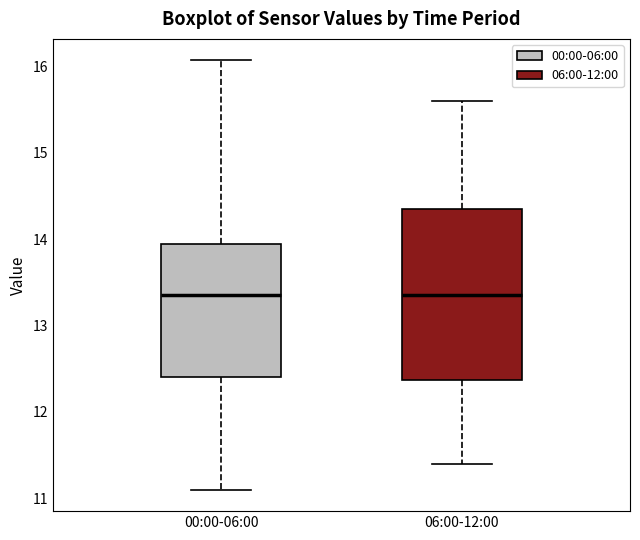

Reading left to right, transcribe this box plot: for each box, give where its median line is, the range the box spans, and where its two whiskers end, as read against the y-axis. The values are not printed on the chart, so give them approximately, as read against the axis.

00:00-06:00: median 13.4, box 12.4 to 13.9, whiskers 11.1 to 16.1
06:00-12:00: median 13.4, box 12.4 to 14.4, whiskers 11.4 to 15.6